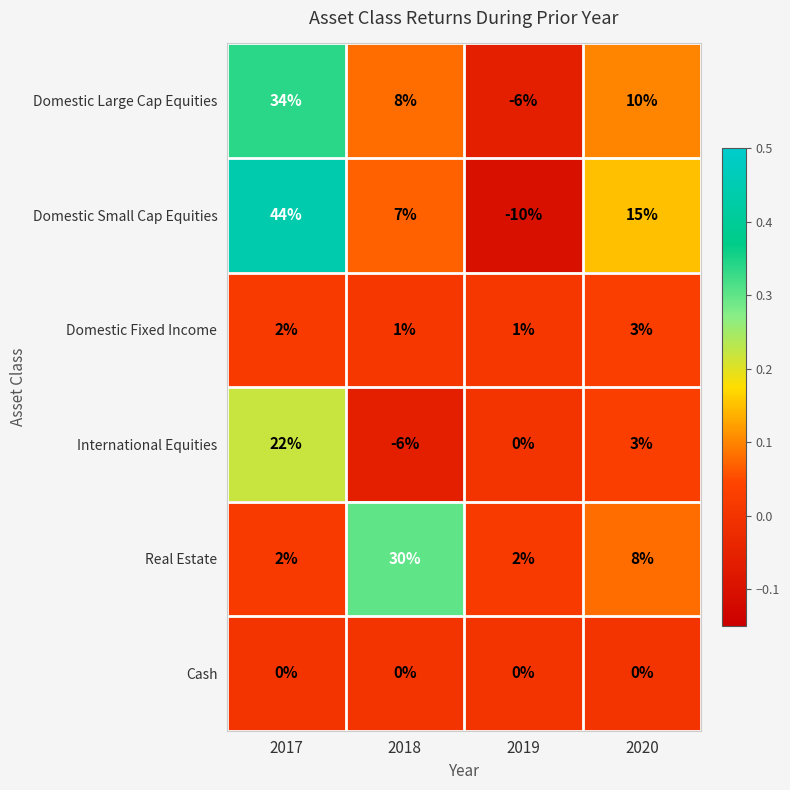

Which series has the largest total across all categories?

Domestic Small Cap Equities